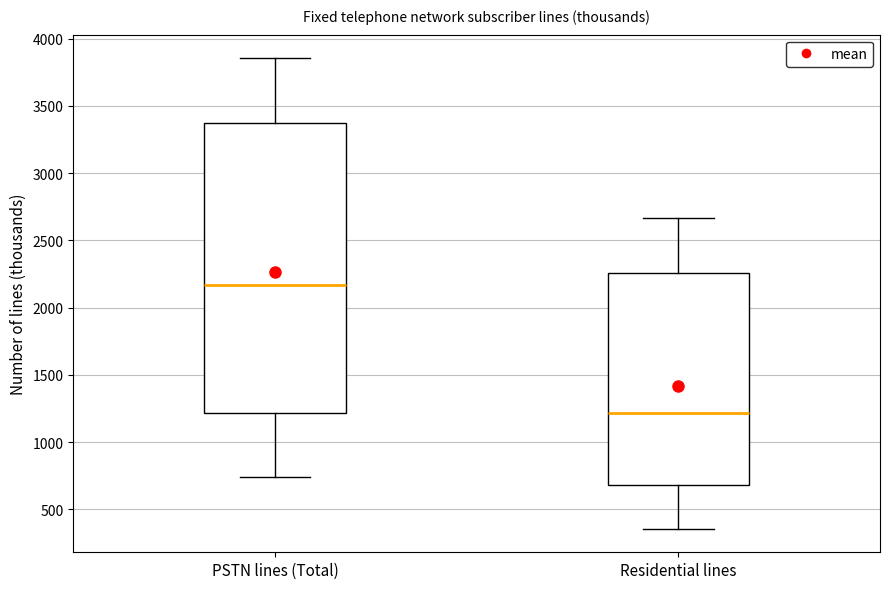

Which box has the lowest median line?

Residential lines